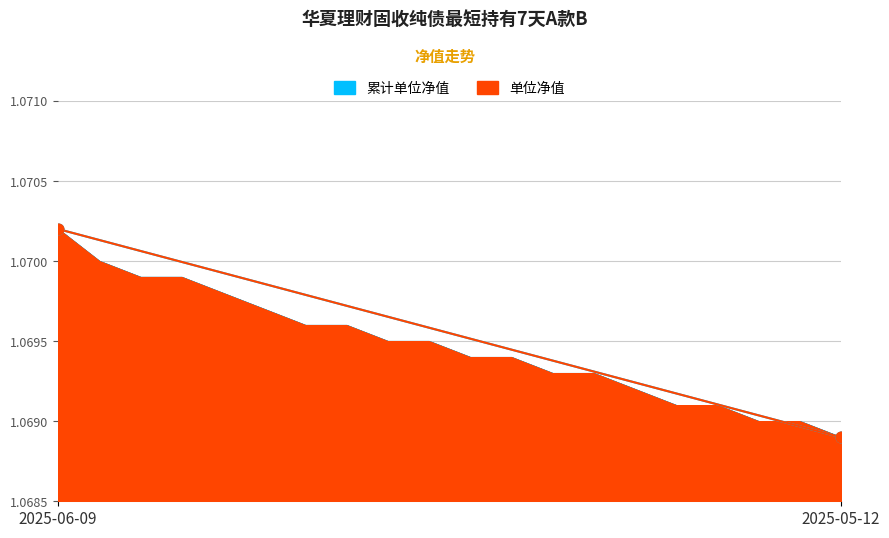

Which series contains the lowest Y value?

单位净值